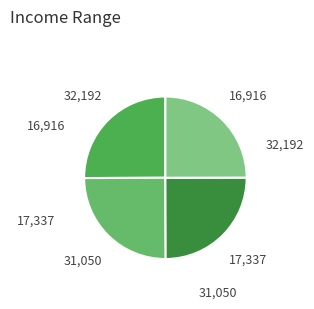

What is the ratio of the value at 31,050 to the value at 16,916?

1.0